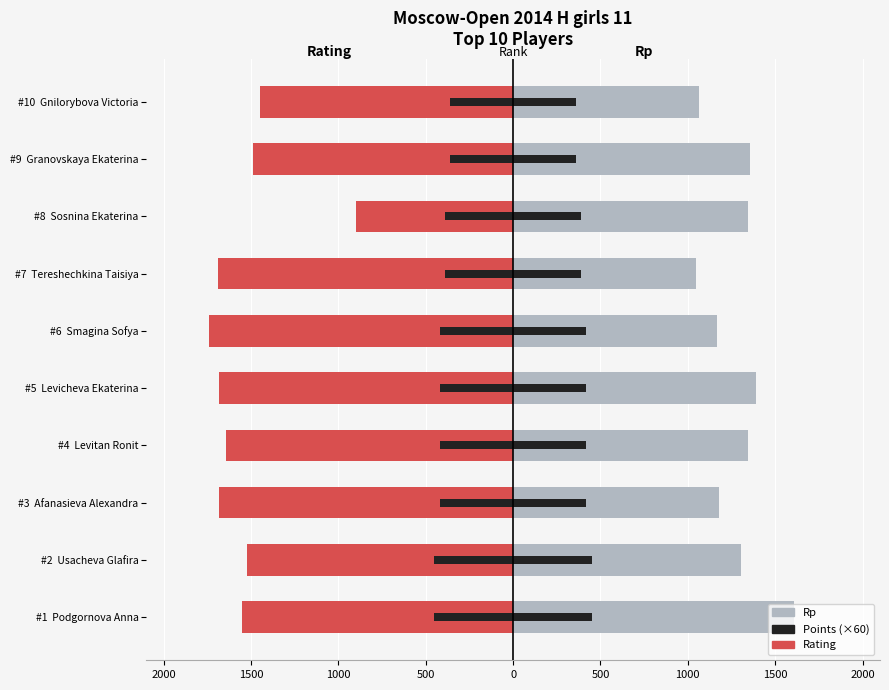

Between #1 Podgornova Anna and #10 Gnilorybova Victoria, which series saw the biggest shift?

Rp